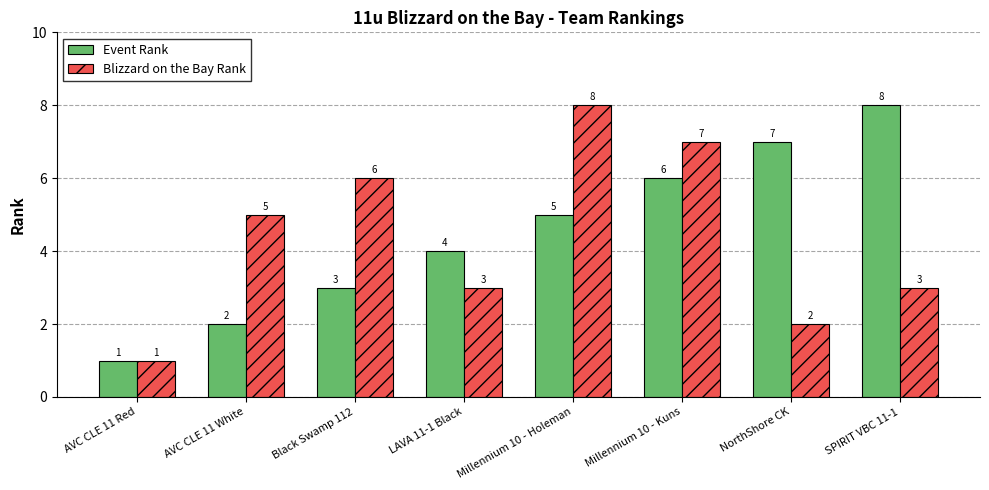

What is the total value across all series at Millennium 10 - Kuns?

13